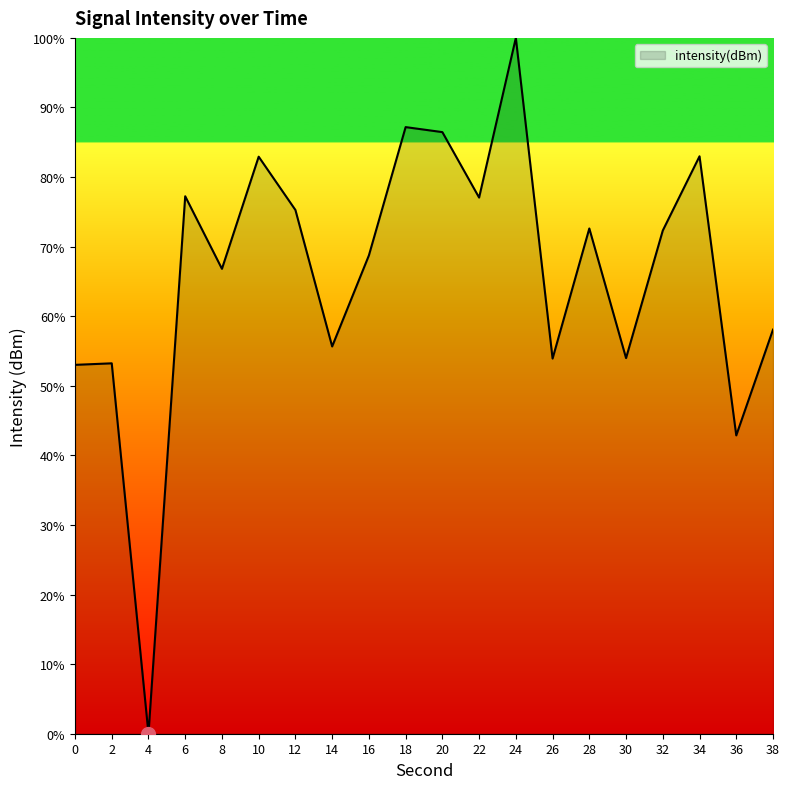

Which has a higher value, 28 or 10?

10